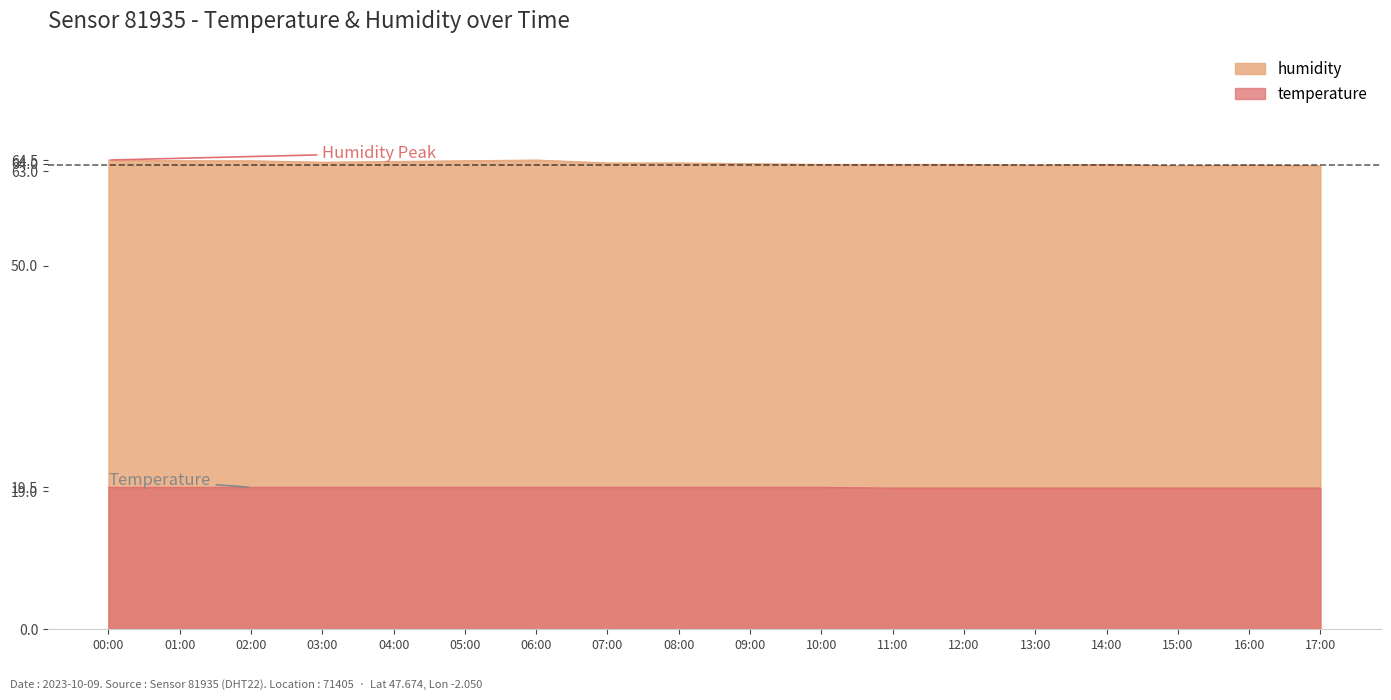

At how many categories does at least one series exceed 53?

18